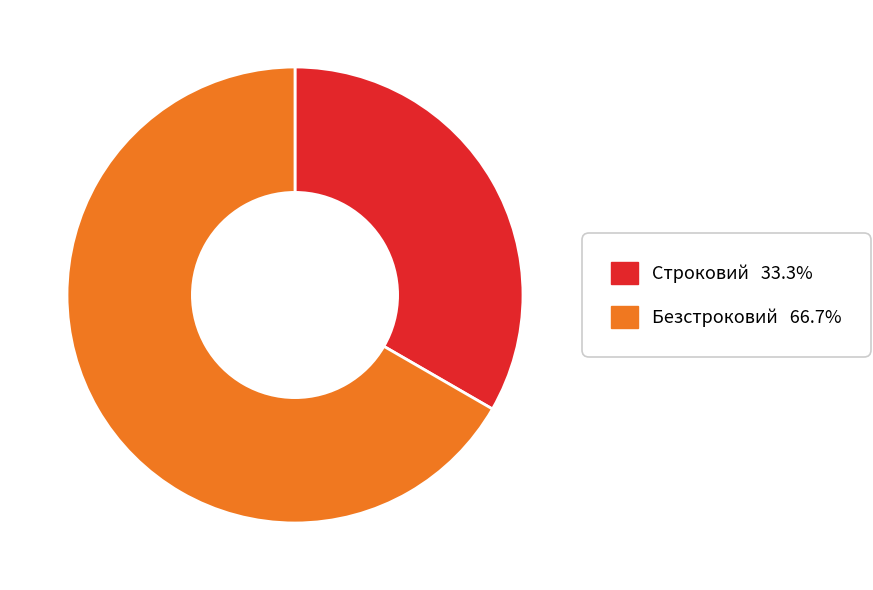

The Безстроковий slice represents 67% of the pie. True or false?

True